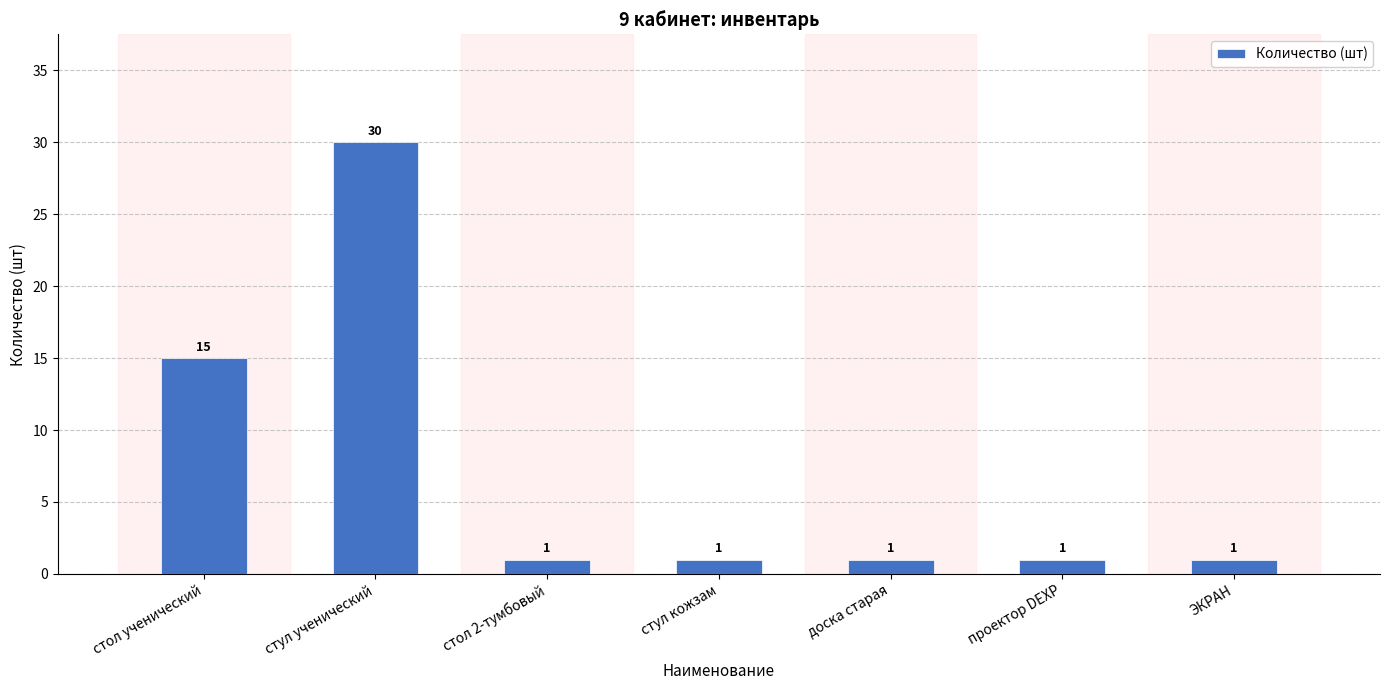

The chart shows a value of 15 at стол ученический. True or false?

True